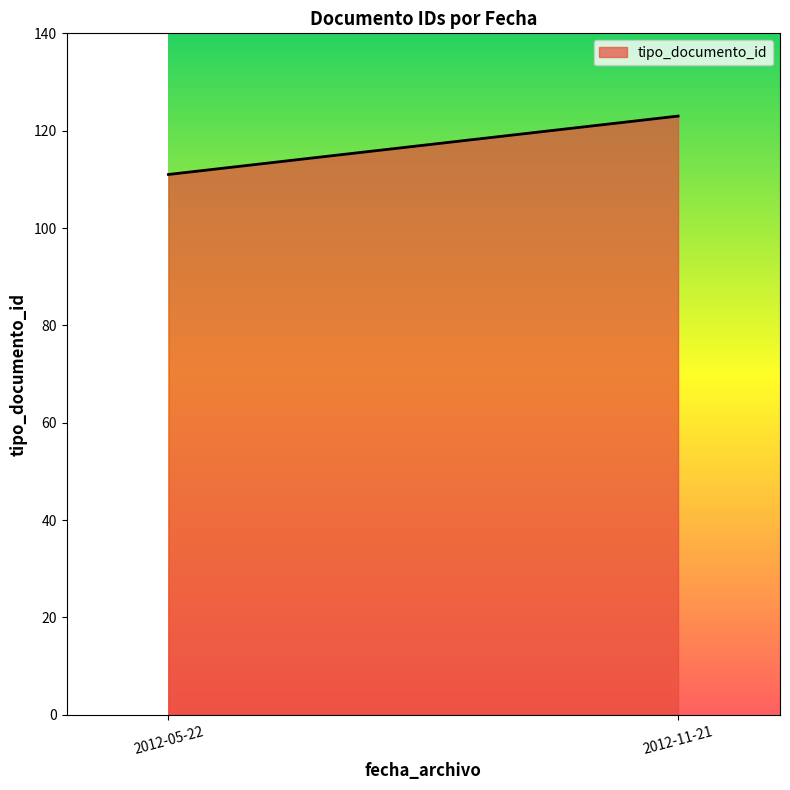

Rank the categories by value from lowest to highest.

2012-05-22, 2012-11-21